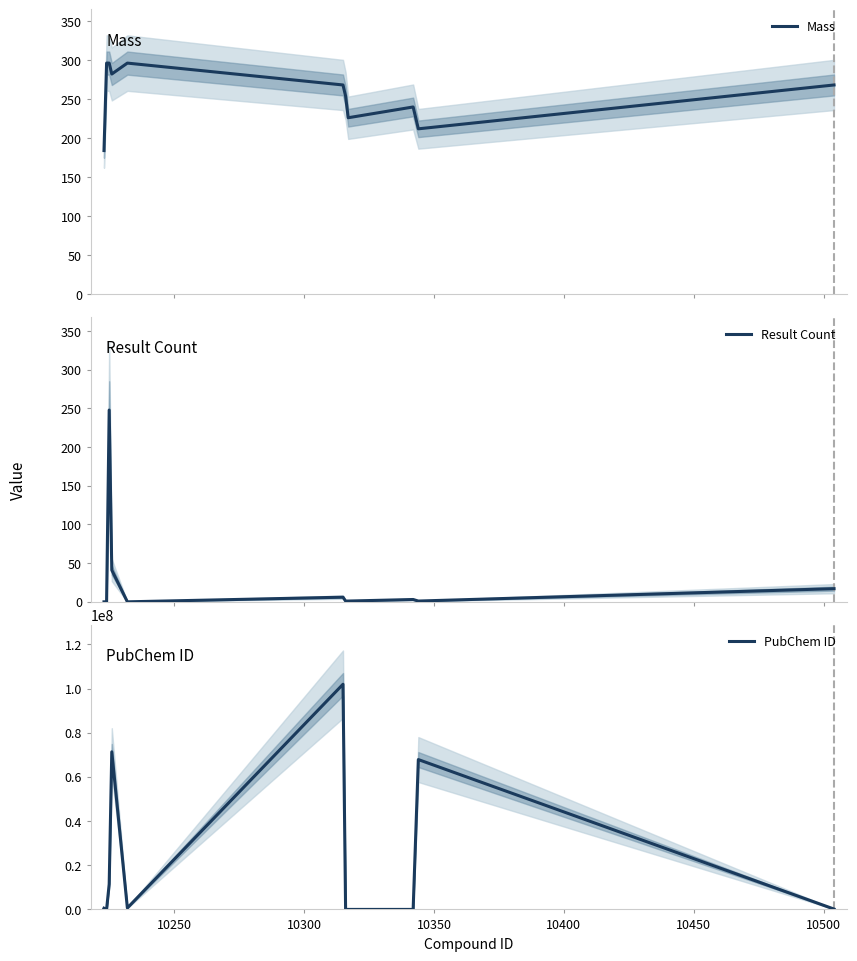

Which series has the widest spread of values?

PubChem ID